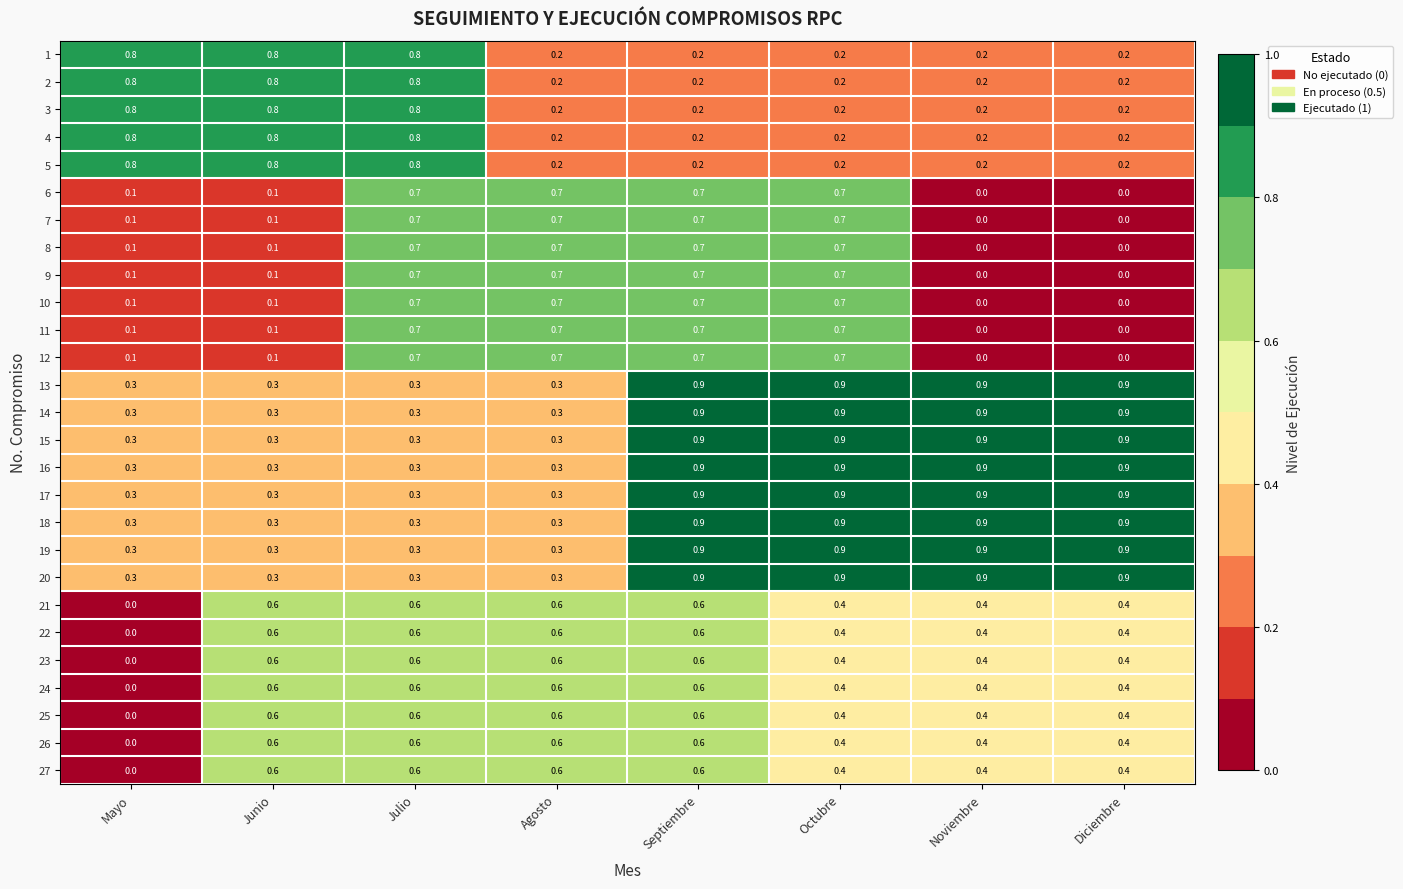

What is the maximum value shown in the chart?

0.9